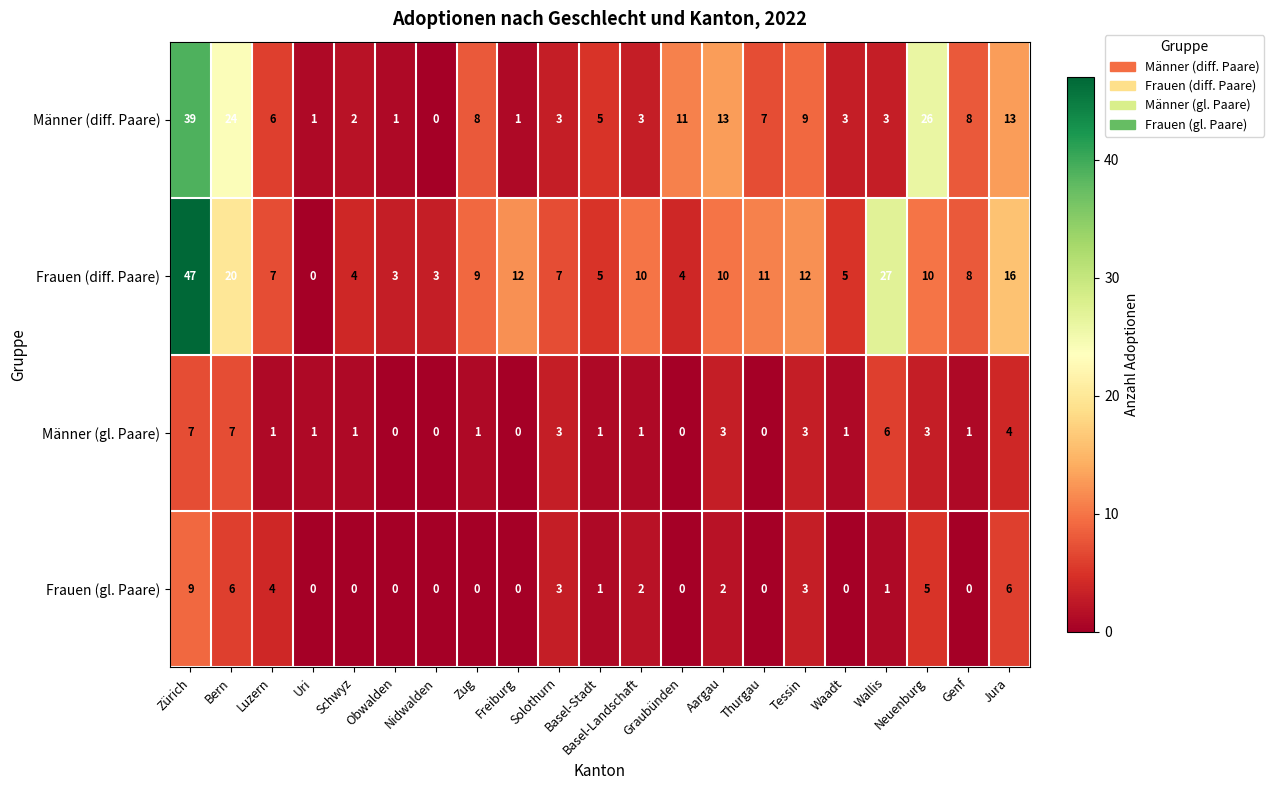

Which series has the largest range (max minus min)?

Frauen (diff. Paare)